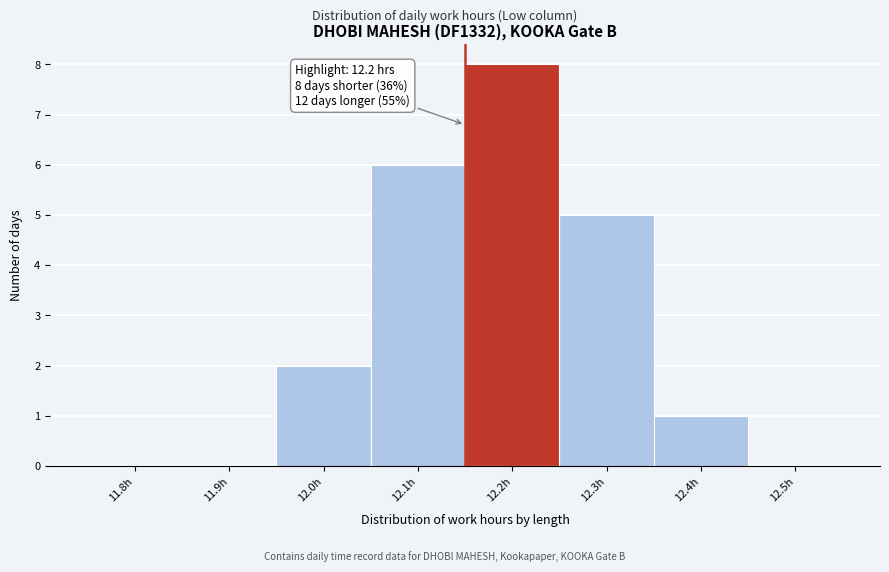

Reading left to right, extract all data points from this chart.

11.8h=0	11.9h=0	12.0h=2	12.1h=6	12.2h=8	12.3h=5	12.4h=1	12.5h=0